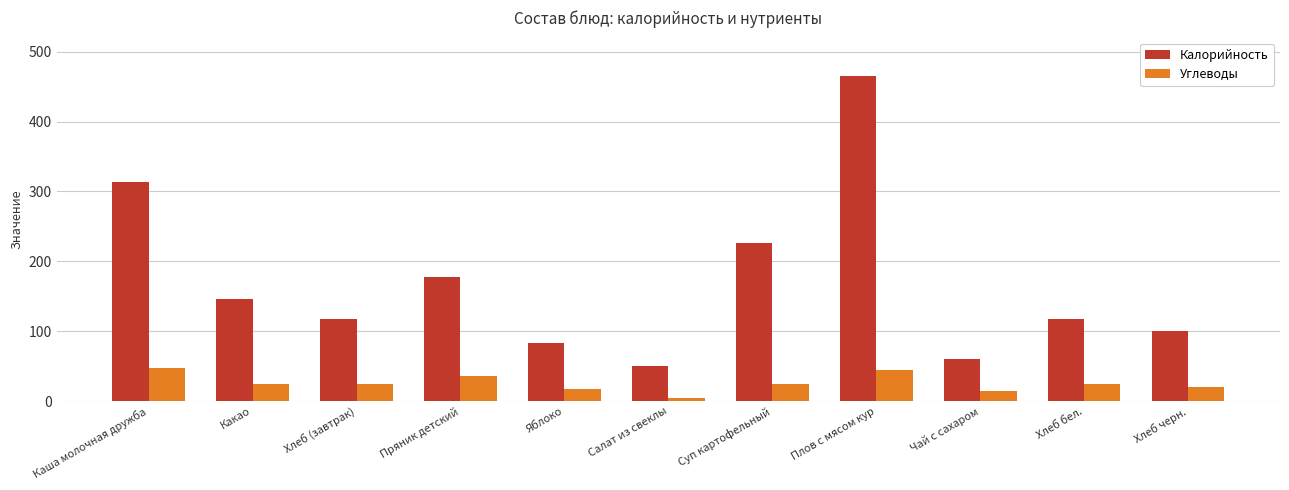

Is it true that Калорийность equals 60 at Чай с сахаром?

True